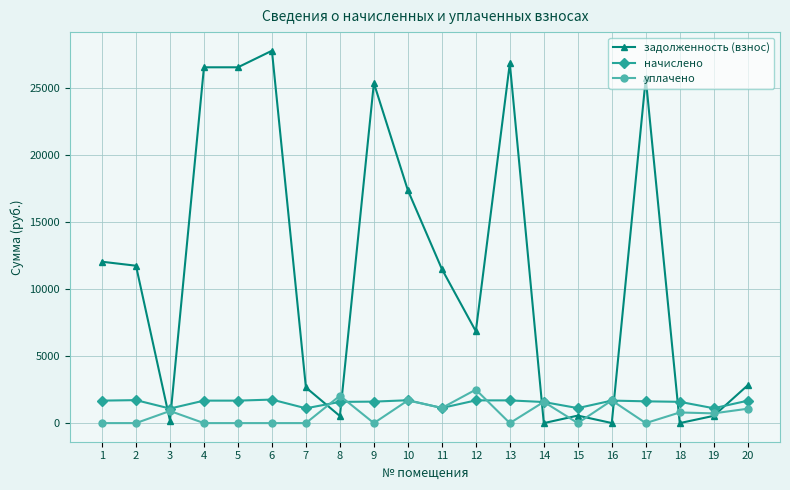

What is the sum of all задолженность (взнос) values?

225744.2